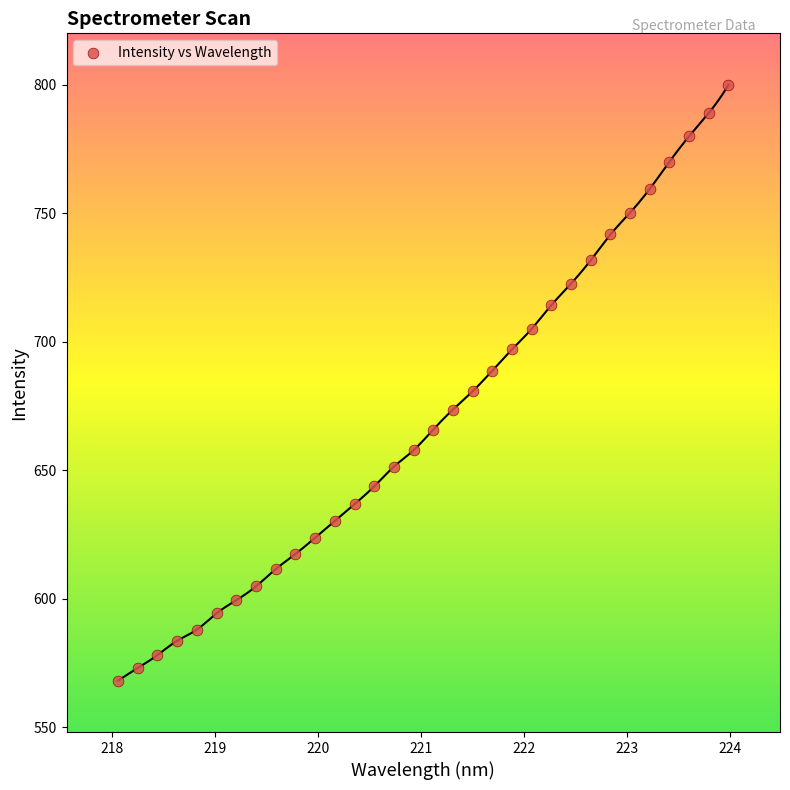

What is the range of Y values (max minus min)?

231.7